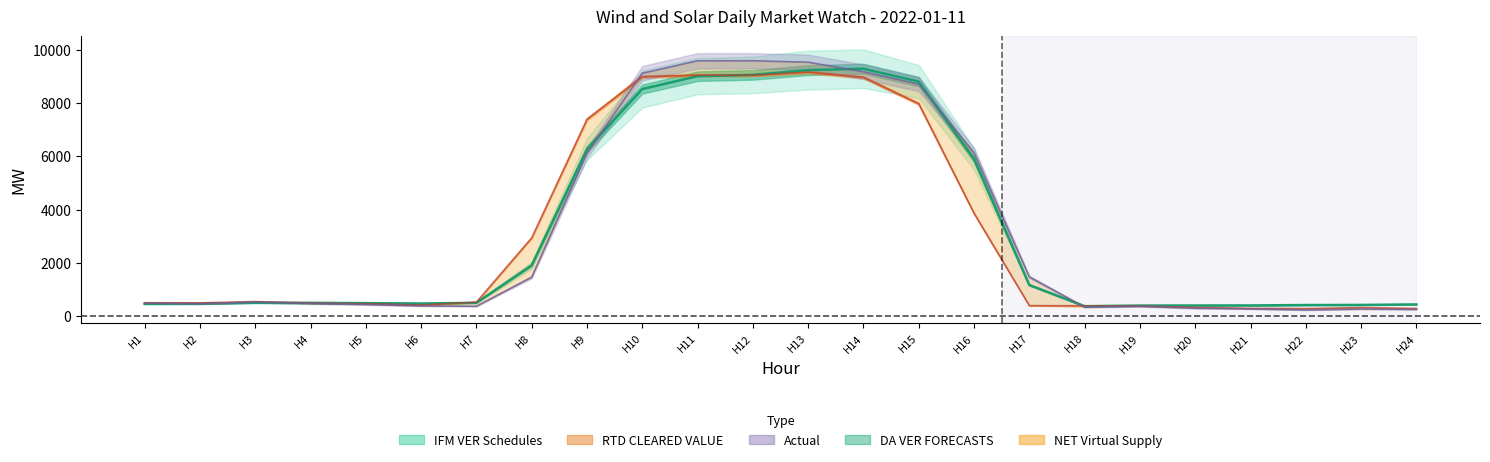

How many values in the RTD CLEARED VALUE series are below 494?

12